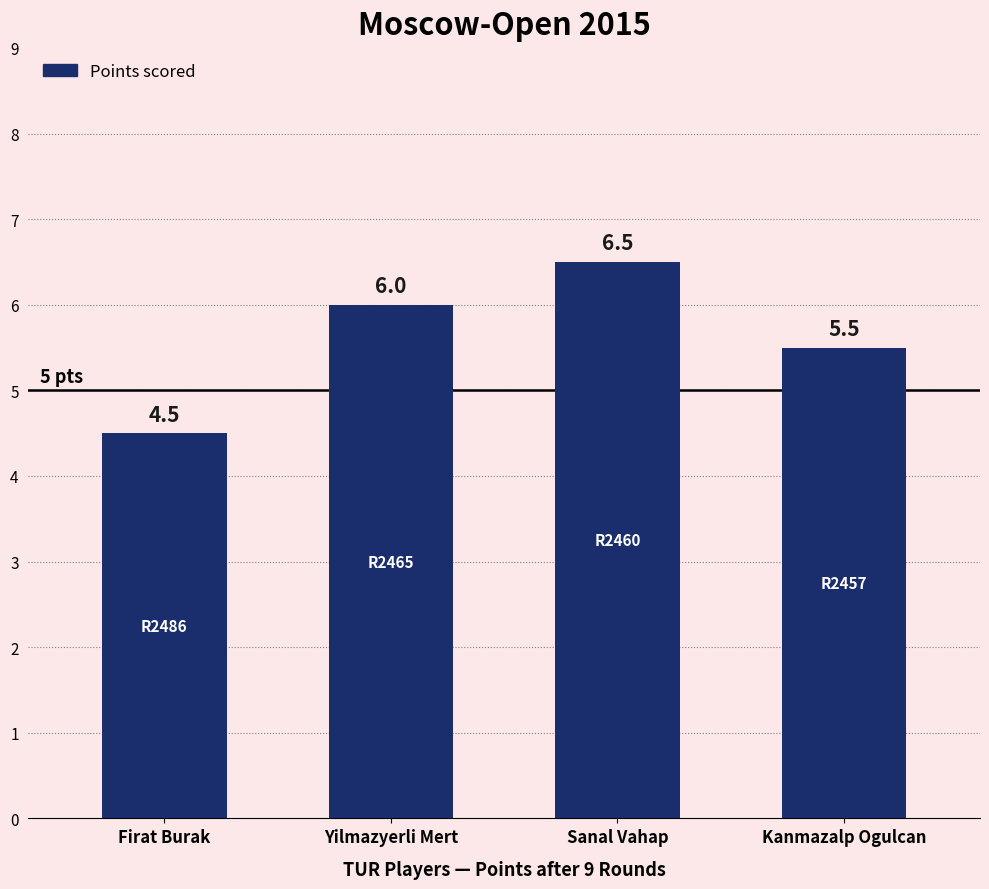

What is the value of the 2nd bar from the left?

6.0